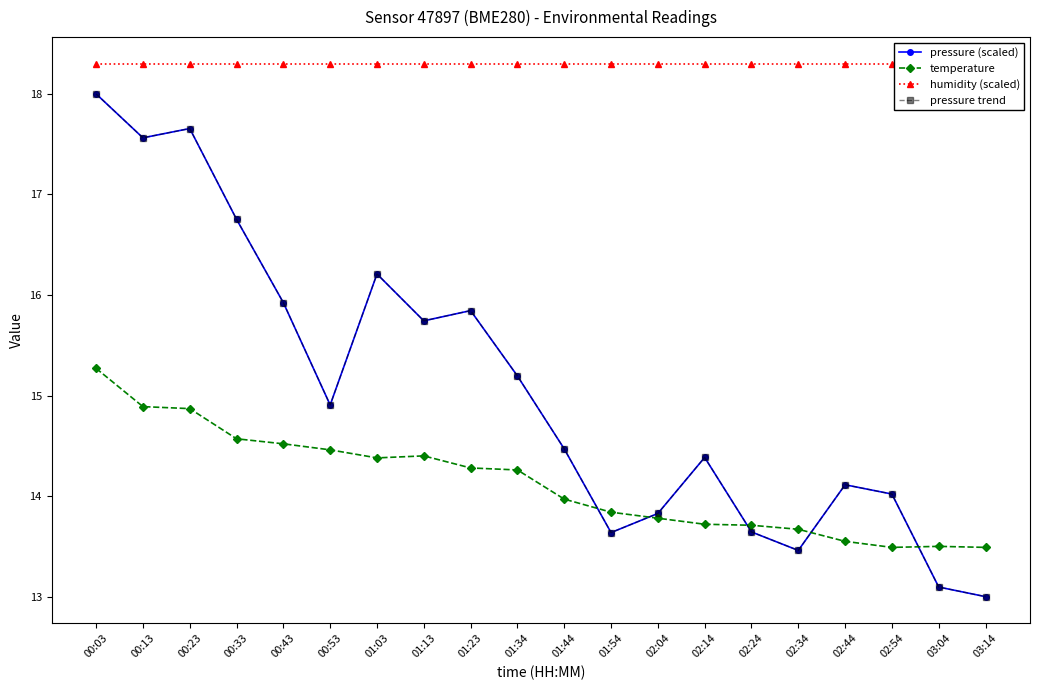

Reading right to left, what are all the values shown in this chart?

pressure (scaled): 13.0	13.1	14.0	14.1	13.5	13.6	14.4	13.8	13.6	14.5	15.2	15.8	15.7	16.2	14.9	15.9	16.8	17.7	17.6	18.0
temperature: 13.5	13.5	13.5	13.6	13.7	13.7	13.7	13.8	13.8	14.0	14.3	14.3	14.4	14.4	14.5	14.5	14.6	14.9	14.9	15.3
humidity (scaled): 18.3	18.3	18.3	18.3	18.3	18.3	18.3	18.3	18.3	18.3	18.3	18.3	18.3	18.3	18.3	18.3	18.3	18.3	18.3	18.3
pressure trend: 13.0	13.1	14.0	14.1	13.5	13.6	14.4	13.8	13.6	14.5	15.2	15.8	15.7	16.2	14.9	15.9	16.8	17.7	17.6	18.0